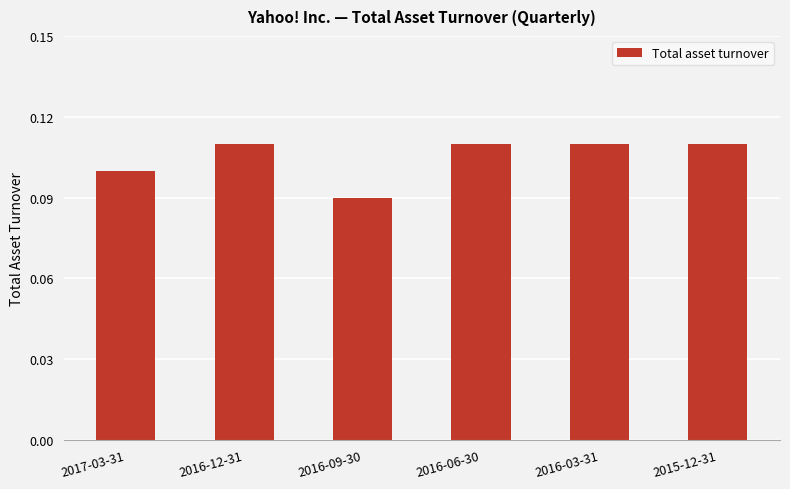

True or false: the data shows 0.1 at 2015-12-31.

True